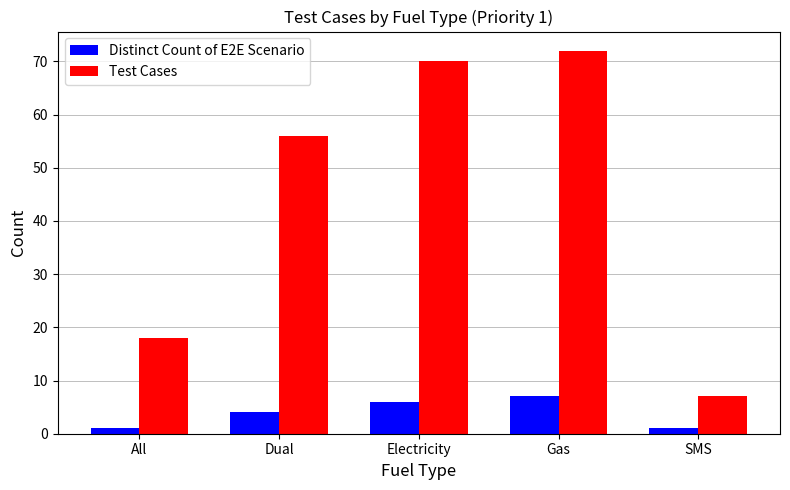

The Distinct Count of E2E Scenario series shows 7 at Dual. True or false?

False